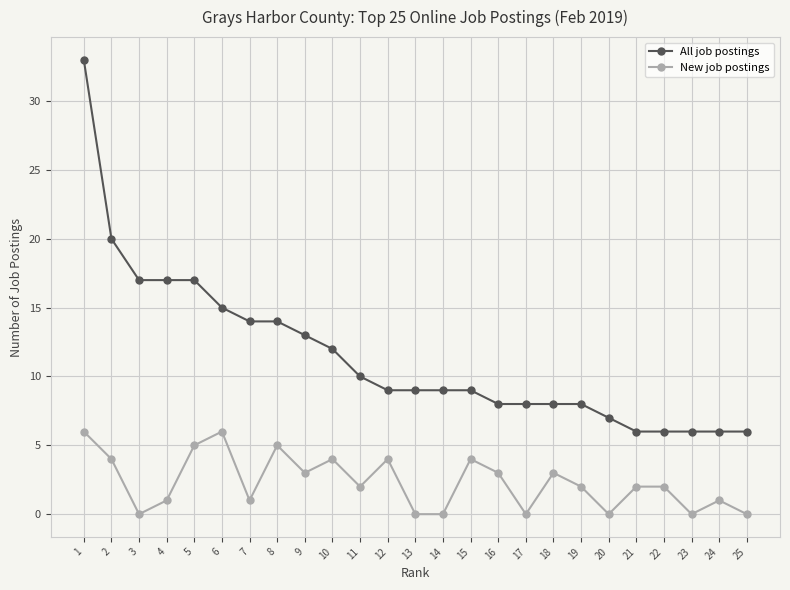

At which category does New job postings reach its first local valley?

3